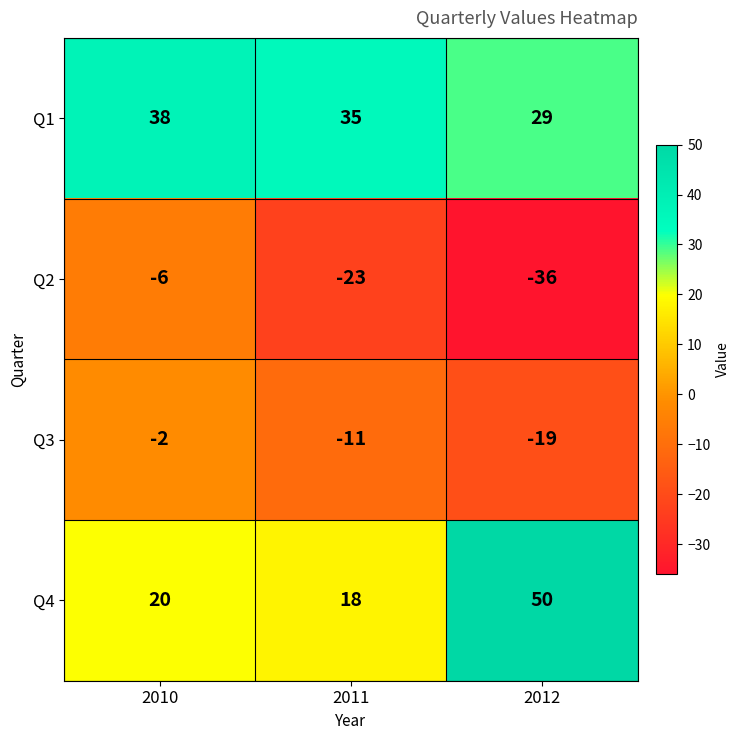

The Q4 series shows 50 at 2012. True or false?

True